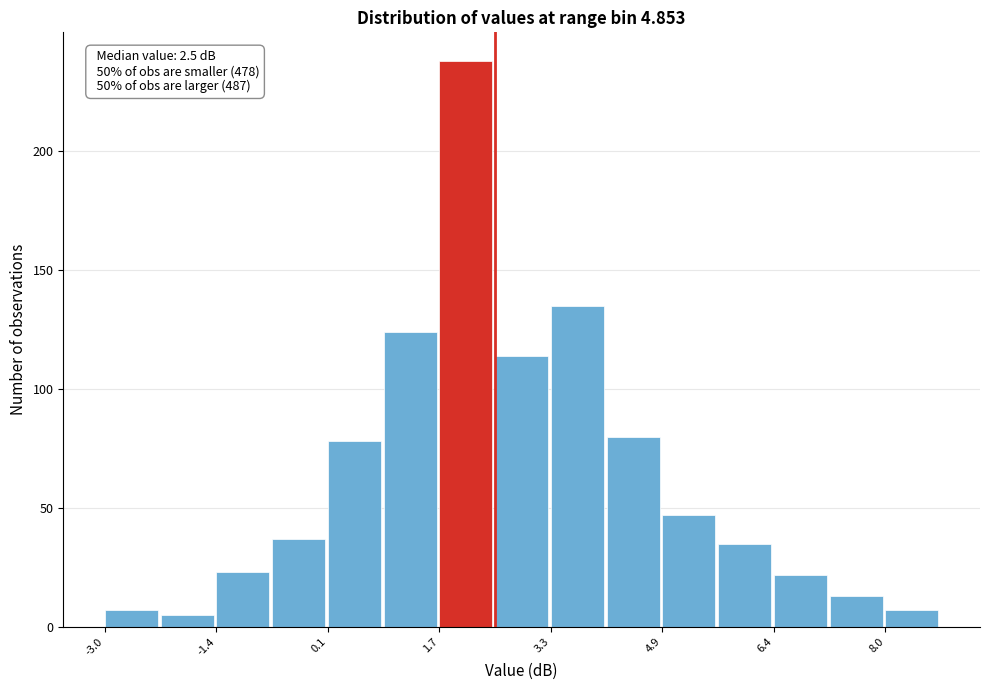

Around what value on the x-axis is the tallest bar? Give the approximate position of its centre, as read against the axis.

2.0